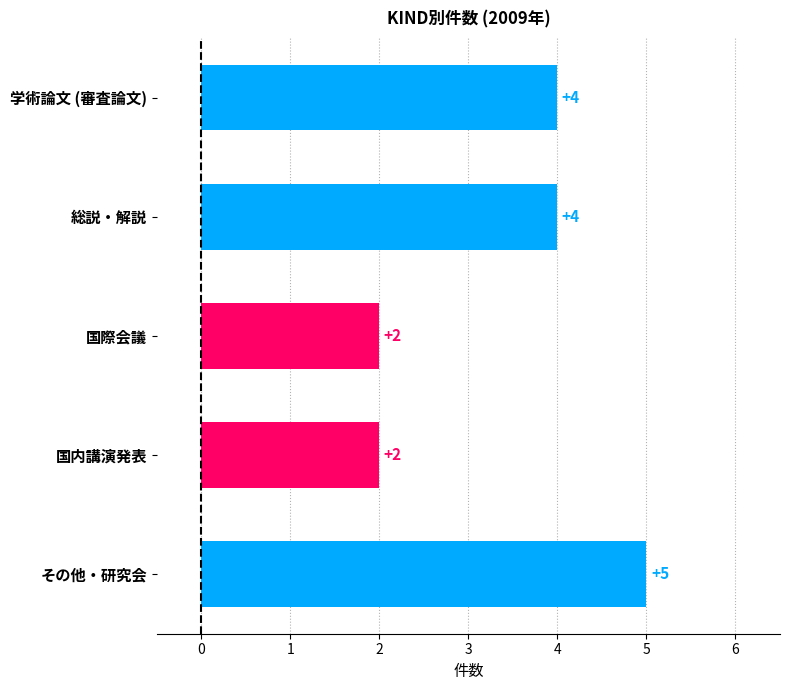

Approximately how many times larger is the value at 国内講演発表 compared to 学術論文 (審査論文)?

0.5